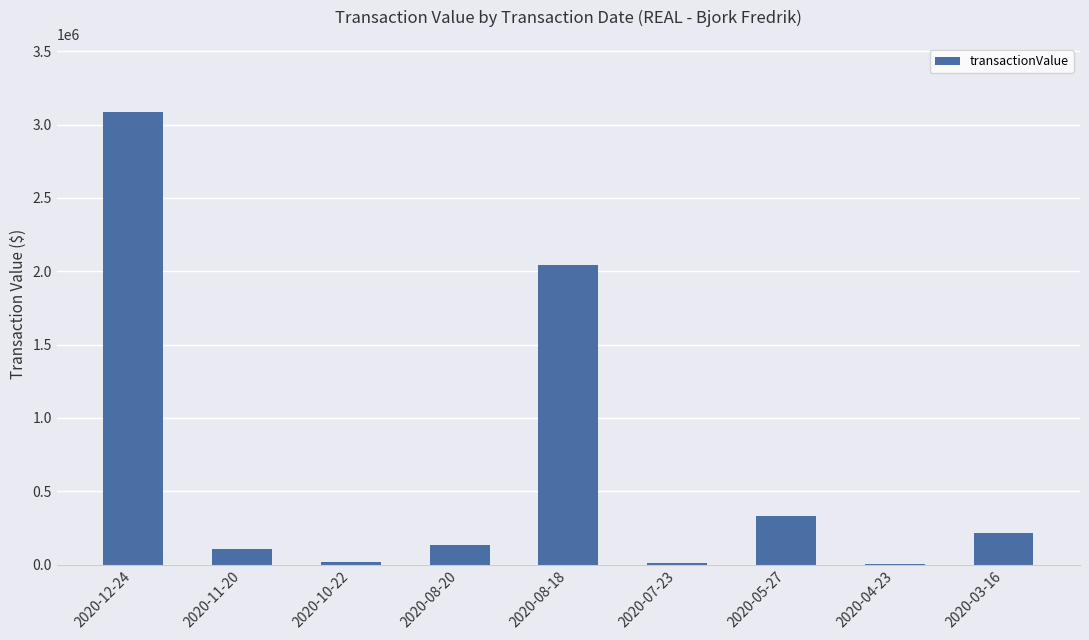

The chart shows a value of 998073 at 2020-12-24. True or false?

False